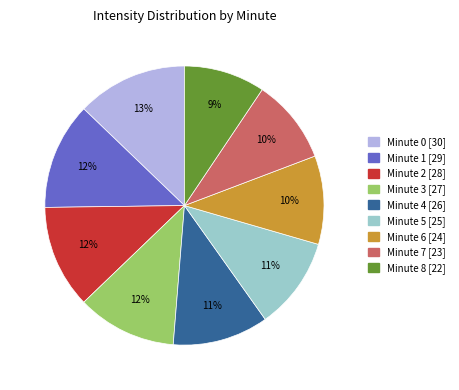

Between Minute 3 and Minute 0, which is larger?

Minute 0